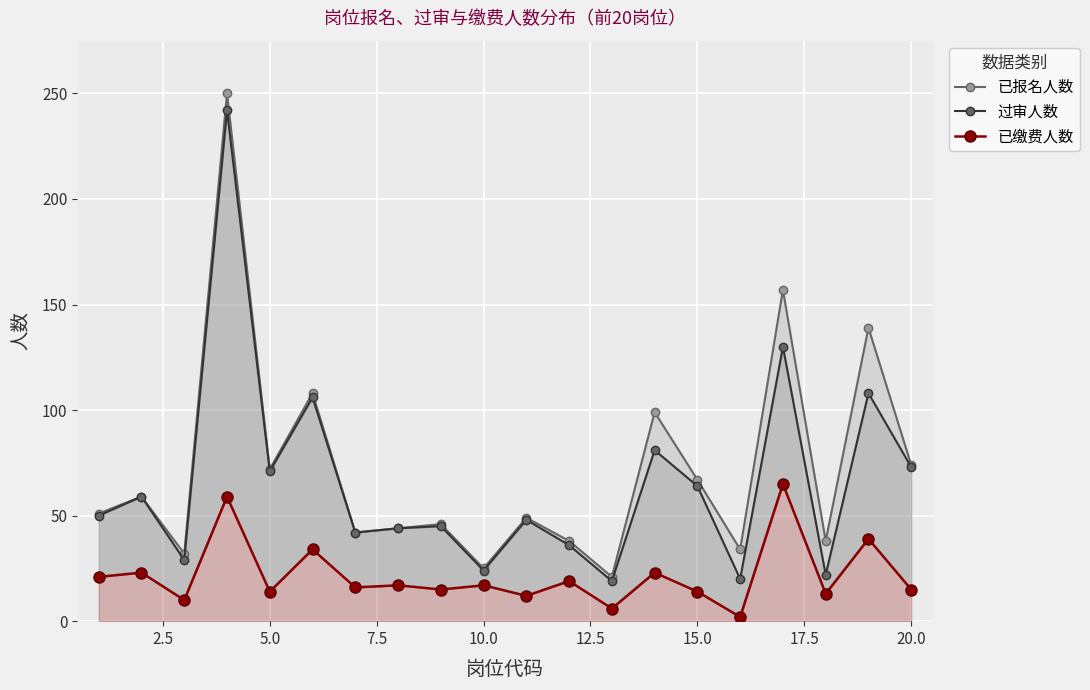

What is the average value of the 已报名人数 series?

72